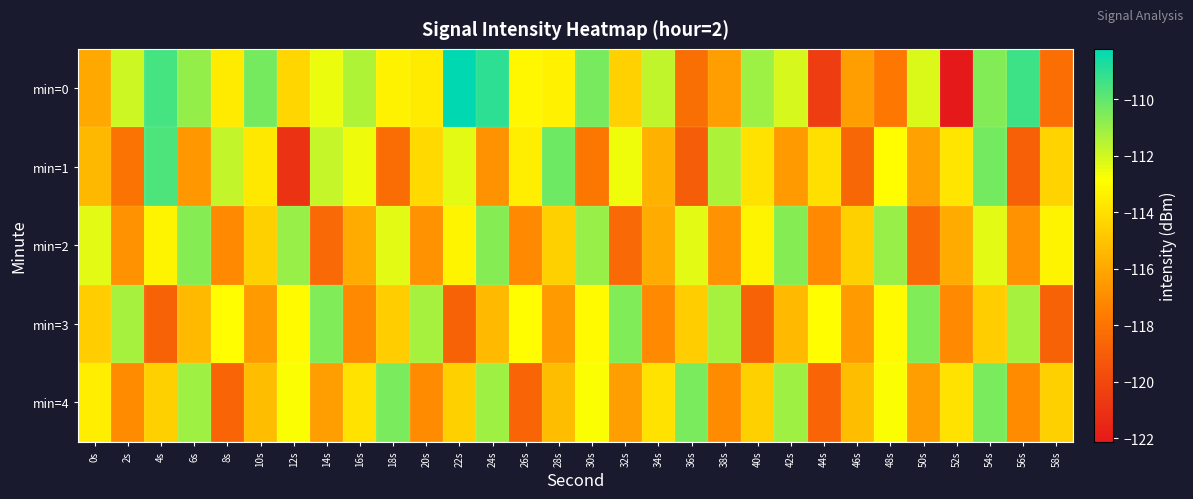

Which series has the largest total across all categories?

min=0